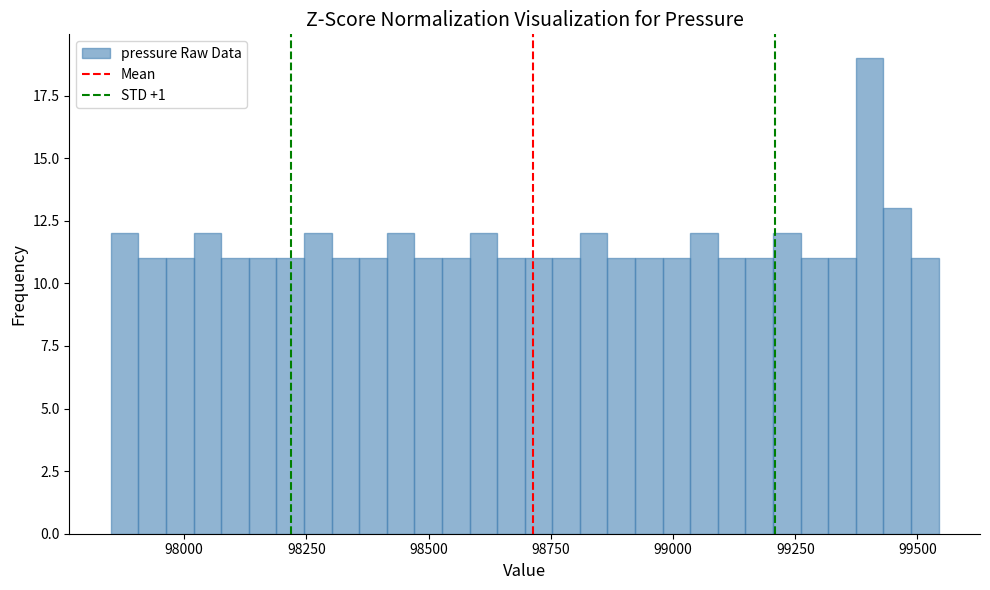

Around what value on the x-axis is the tallest bar? Give the approximate position of its centre, as read against the axis.

99400